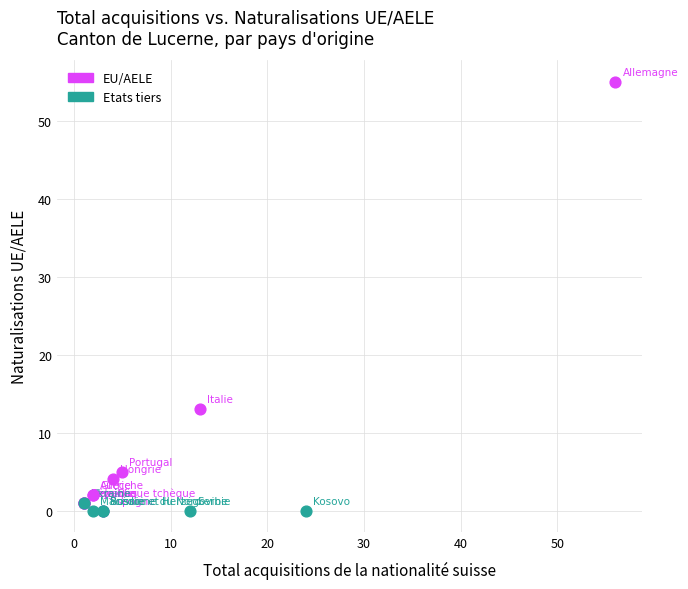

Which series has the largest Y range (max minus min)?

EU/AELE